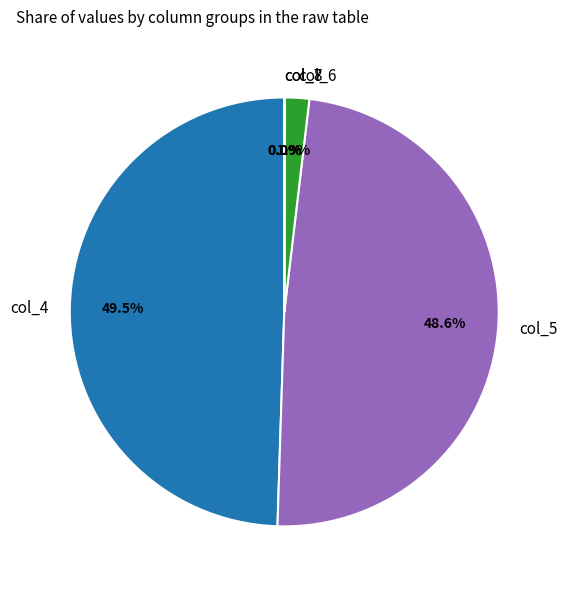

Is there any slice that represents more than half of the pie?

No